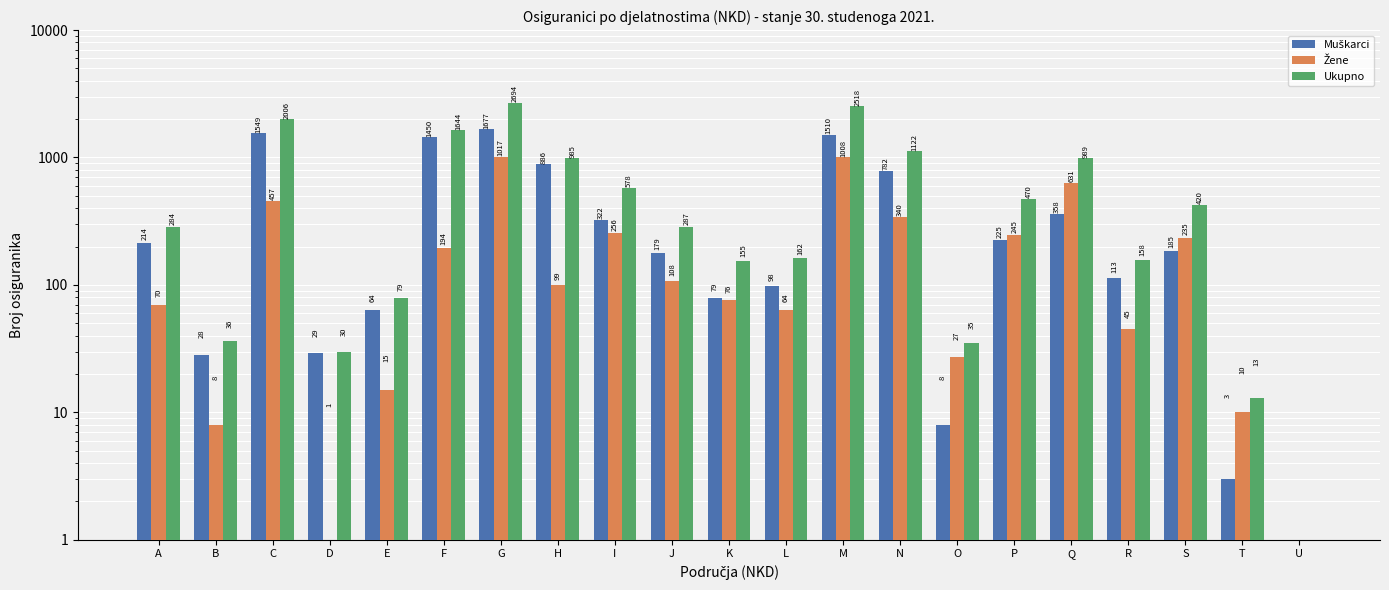

Reading left to right, transcribe all the data shown in this chart.

Muškarci: A=214	B=28	C=1549	D=29	E=64	F=1450	G=1677	H=886	I=322	J=179	K=79	L=98	M=1510	N=782	O=8	P=225	Q=358	R=113	S=185	T=3	U=0
Žene: A=70	B=8	C=457	D=1	E=15	F=194	G=1017	H=99	I=256	J=108	K=76	L=64	M=1008	N=340	O=27	P=245	Q=631	R=45	S=235	T=10	U=0
Ukupno: A=284	B=36	C=2006	D=30	E=79	F=1644	G=2694	H=985	I=578	J=287	K=155	L=162	M=2518	N=1122	O=35	P=470	Q=989	R=158	S=420	T=13	U=0